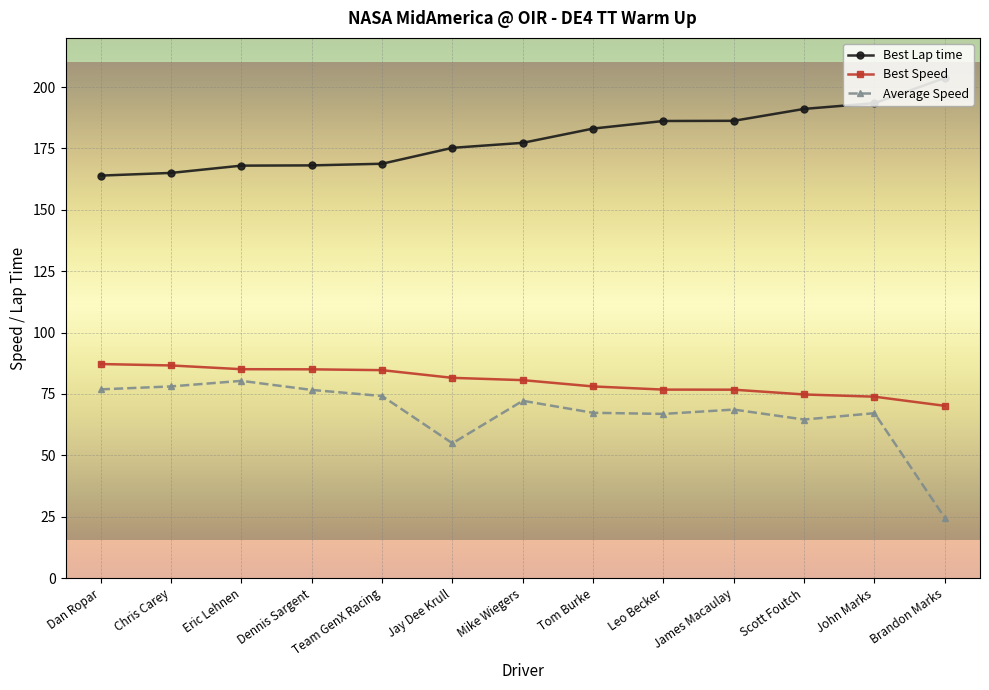

What is the spread (max minus min) of values at Team GenX Racing?

94.6